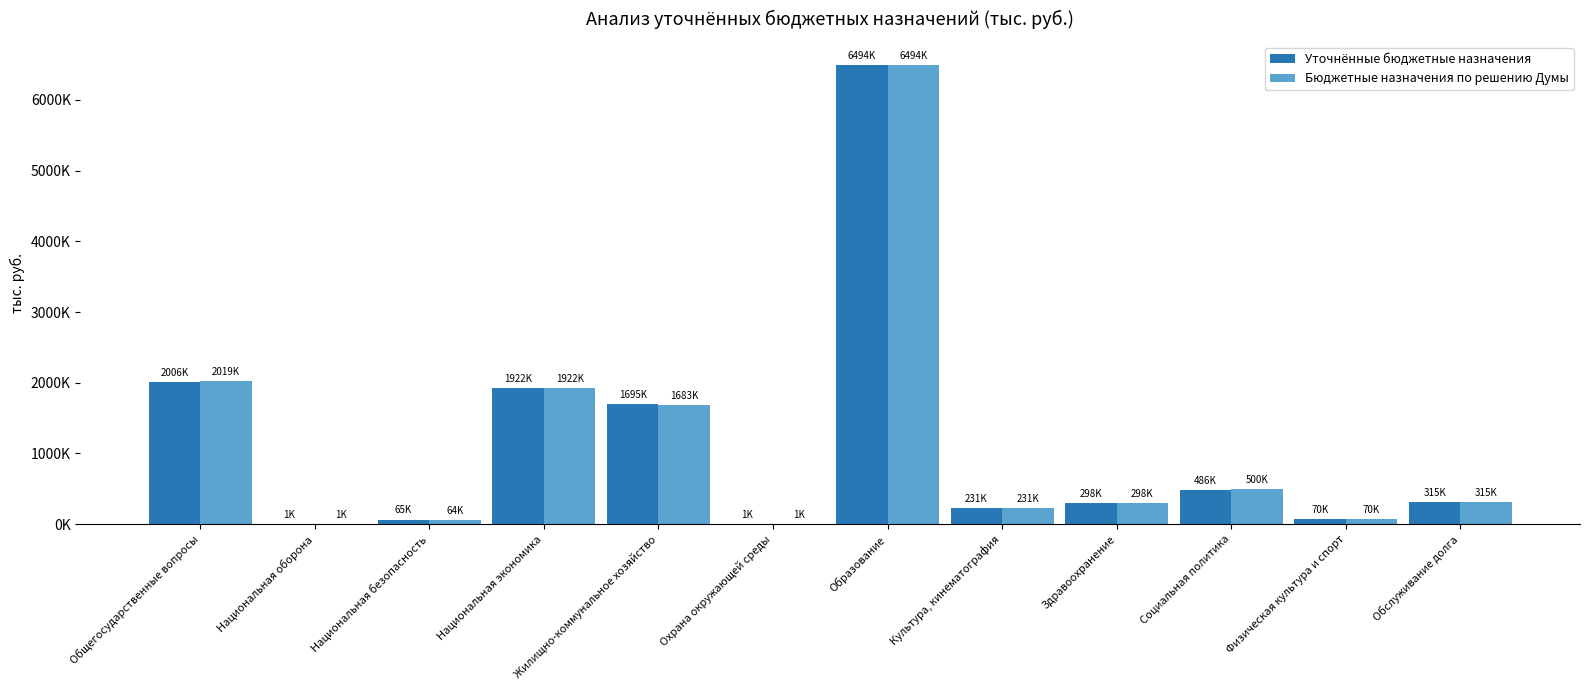

List the labels in order of Бюджетные назначения по решению Думы value, smallest first.

Национальная оборона, Охрана окружающей среды, Национальная безопасность, Физическая культура и спорт, Культура, кинематография, Здравоохранение, Обслуживание долга, Социальная политика, Жилищно-коммунальное хозяйство, Национальная экономика, Общегосударственные вопросы, Образование